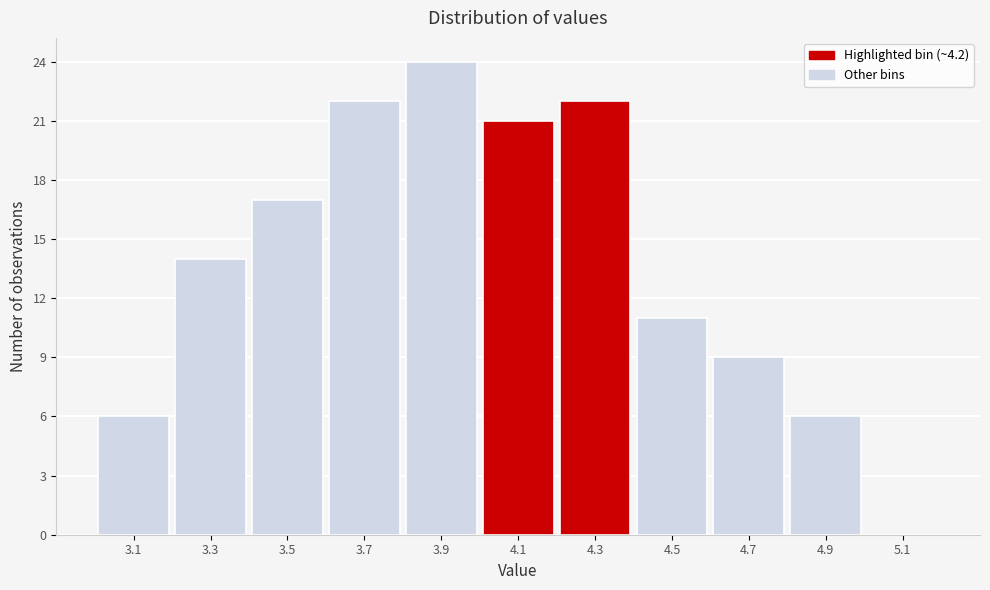

Over which range of the x-axis is the bar tallest?

3.8 to 4.0